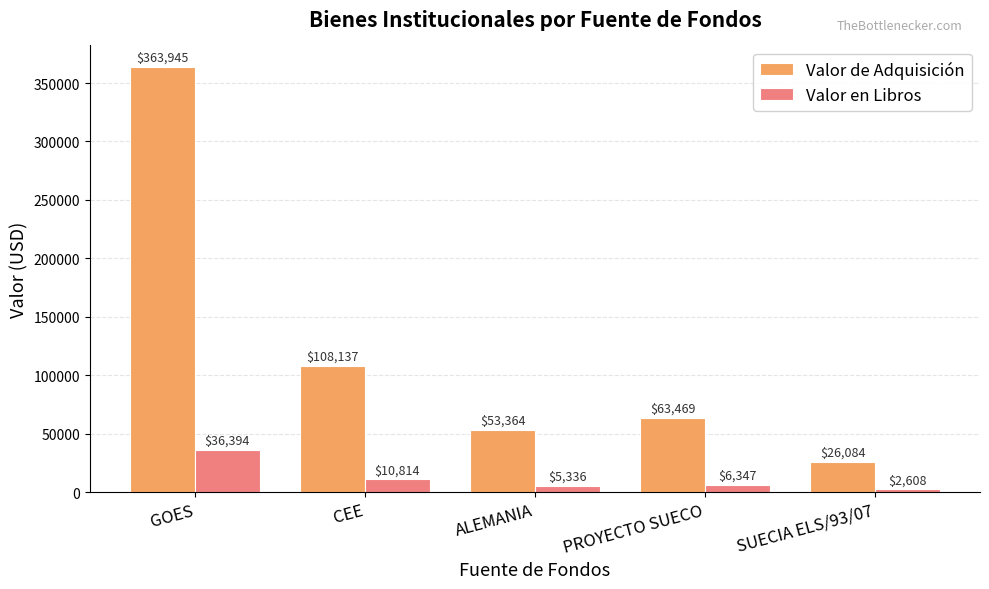

What is the difference between the highest and lowest values at ALEMANIA?

48028.0